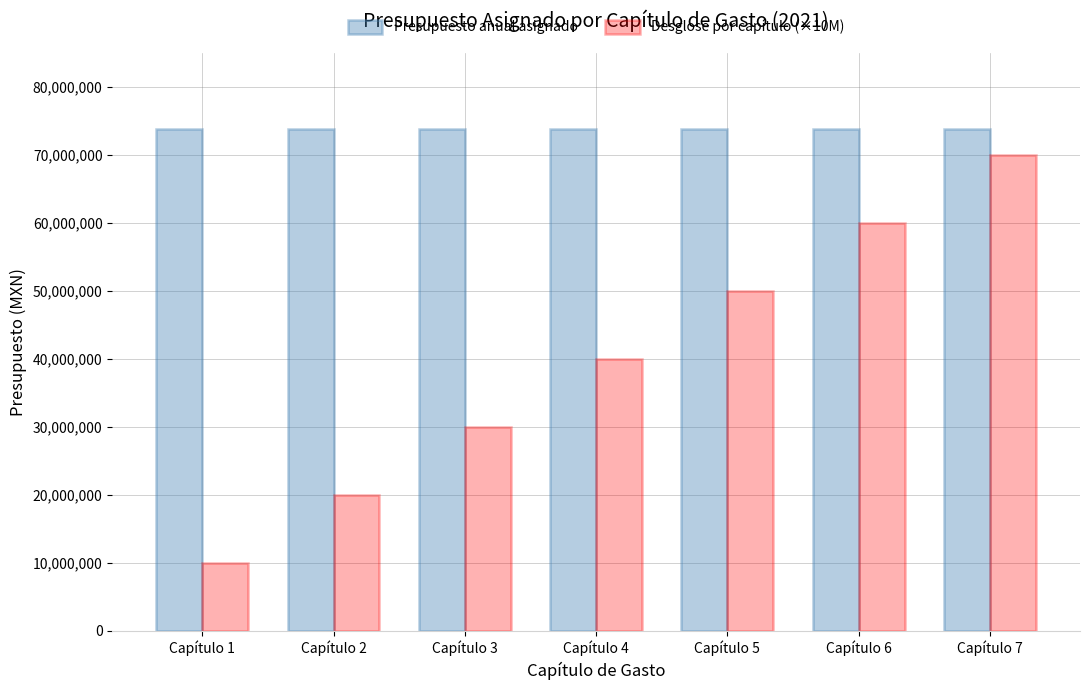

Reading left to right, what are all the values shown in this chart?

Presupuesto anual asignado: 73696005	73696005	73696005	73696005	73696005	73696005	73696005
Desglose por capítulo (×10M): 10000000	20000000	30000000	40000000	50000000	60000000	70000000